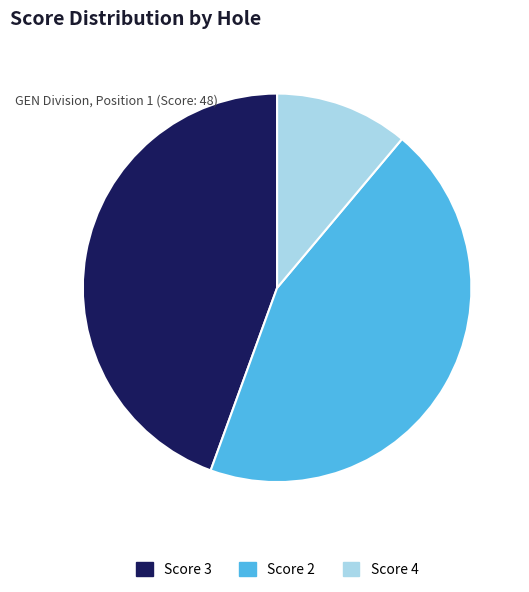

Count the number of slices in the pie.

3